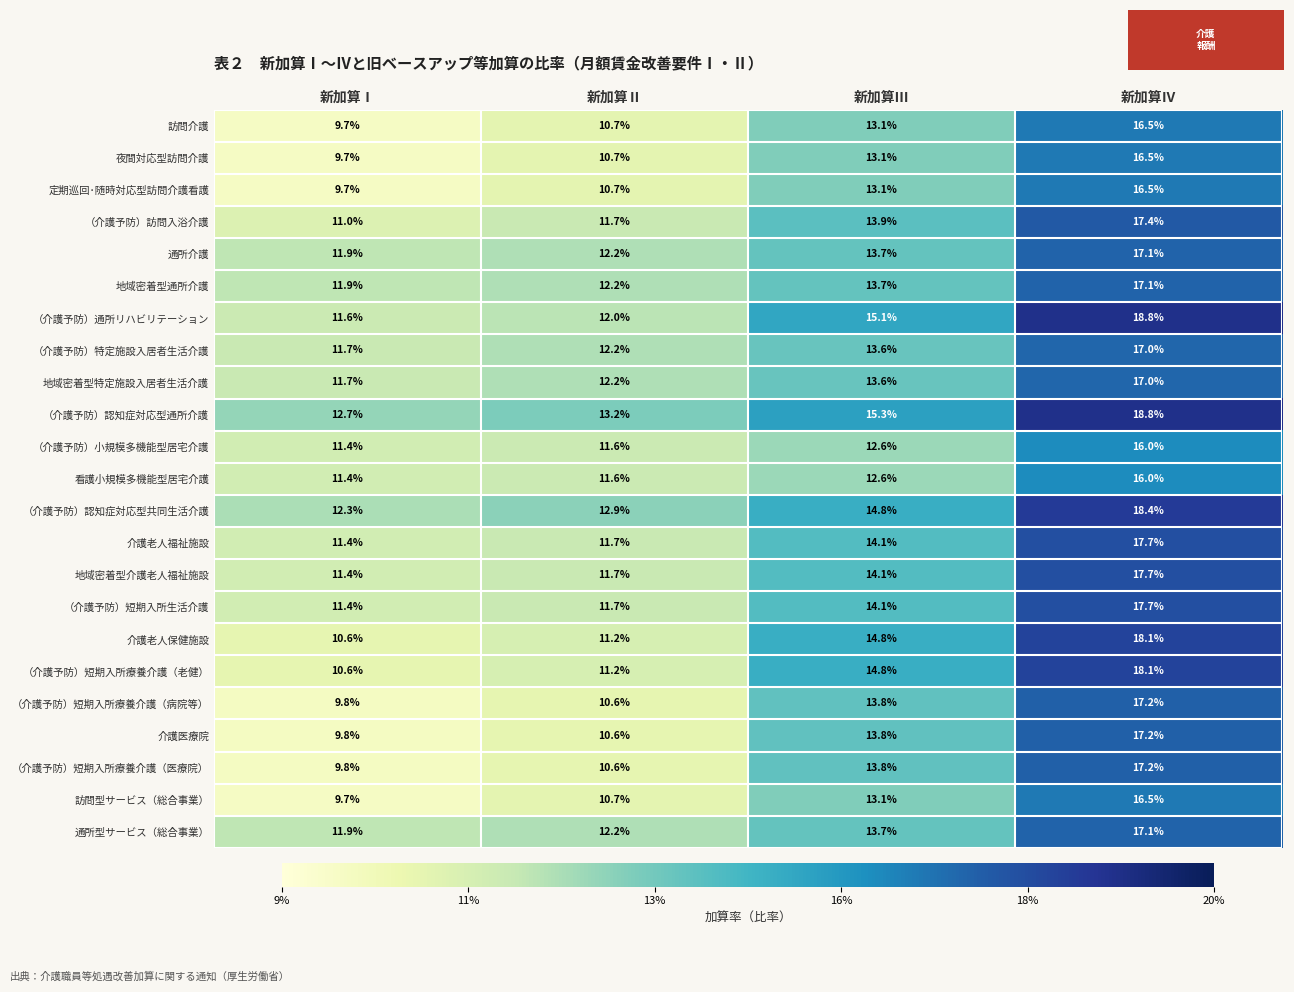

Where is 通所介護 nearest to the value 14?

新加算Ⅲ